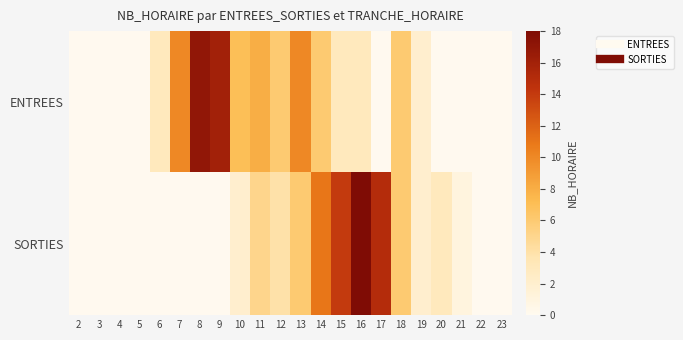

Which label corresponds to the smallest value in the chart?

2